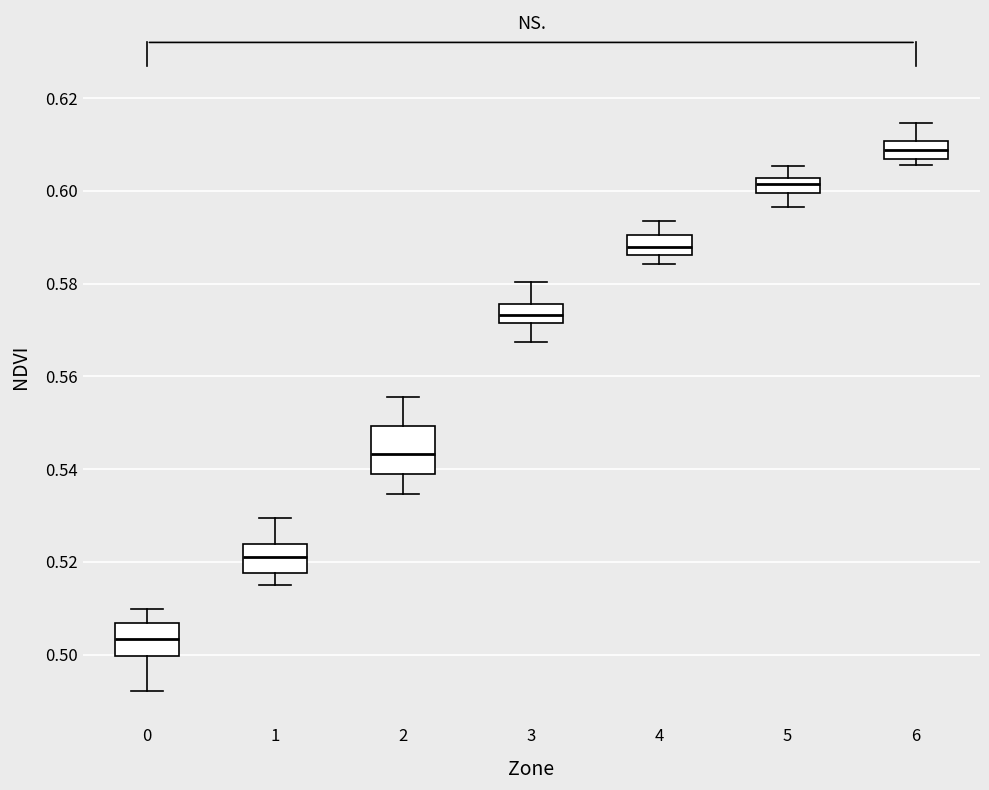

Where is the upper edge of the box at x = 2 on the y-axis? The values are not printed on the chart, so give them approximately, as read against the axis.

0.550